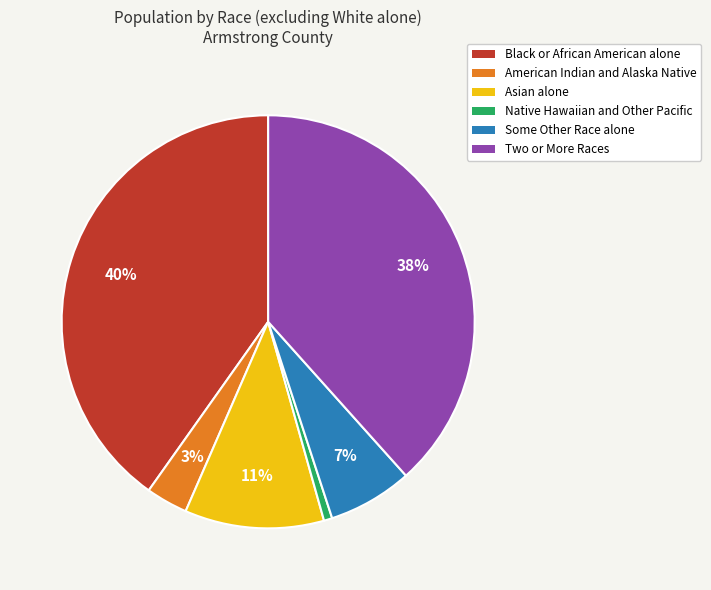

Does American Indian and Alaska Native account for over 50% of the chart?

No